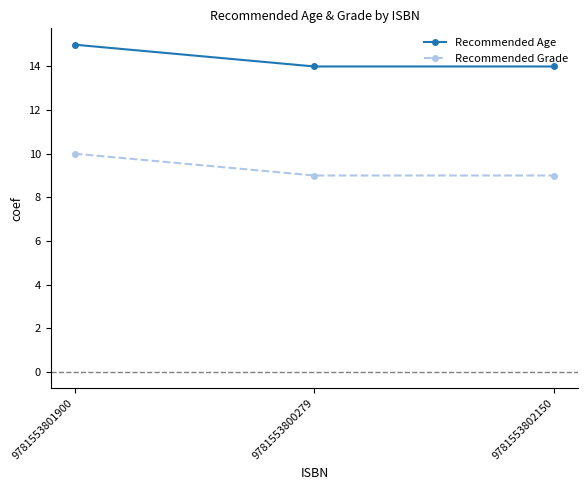

What is the highest value of the Recommended Grade series?

10